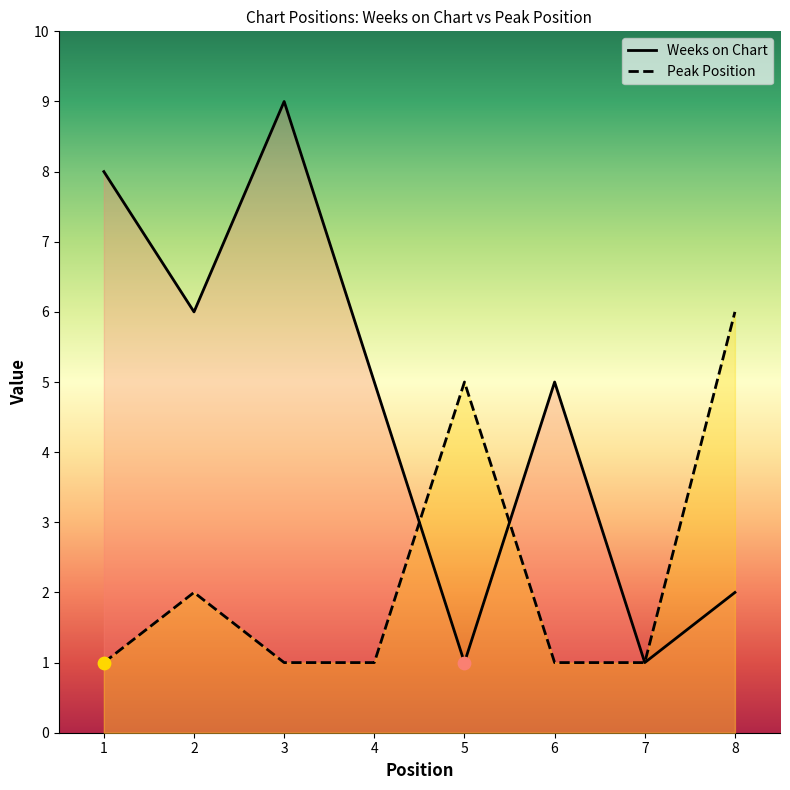

What is the total value across all series at 2?

8